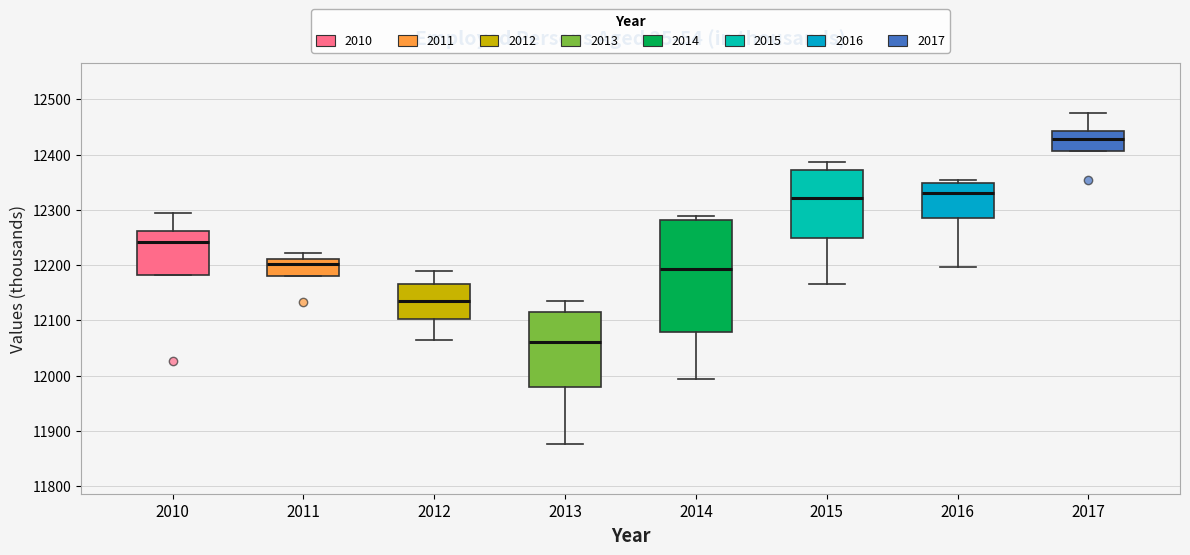

Reading left to right, read every box against the y-axis: the position of its median line, the range the box covers, and the ends of its whiskers. The values are not printed on the chart, so give them approximately, as read against the axis.

2010: median 12240, box 12180 to 12260, whiskers 12180 to 12290
2011: median 12200, box 12180 to 12210, whiskers 12180 to 12220
2012: median 12140, box 12100 to 12170, whiskers 12070 to 12190
2013: median 12060, box 11980 to 12110, whiskers 11880 to 12140
2014: median 12190, box 12080 to 12280, whiskers 11990 to 12290
2015: median 12320, box 12250 to 12370, whiskers 12170 to 12390
2016: median 12330, box 12290 to 12350, whiskers 12200 to 12350 (just above the box's upper edge)
2017: median 12430, box 12410 to 12440, whiskers 12410 to 12480